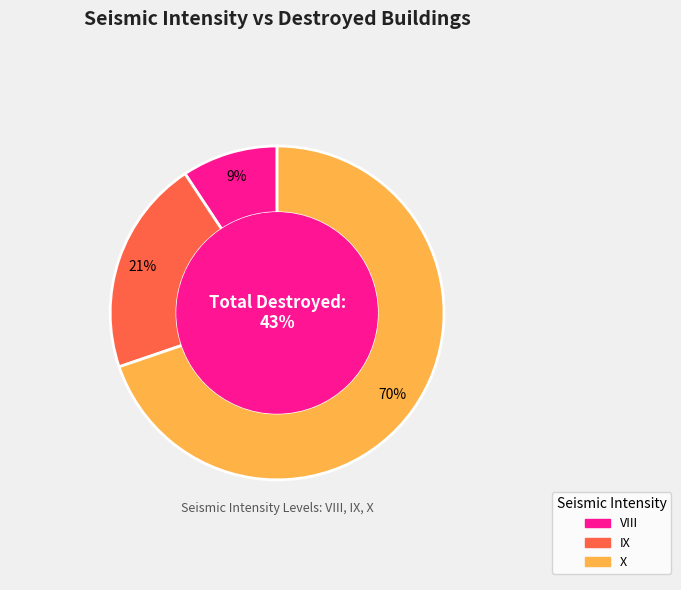

Does IX represent more than half of the total?

No